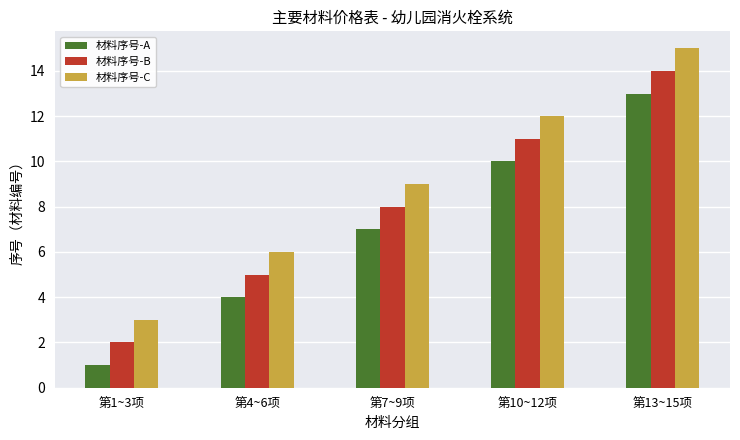

How many bars are there in total?

15